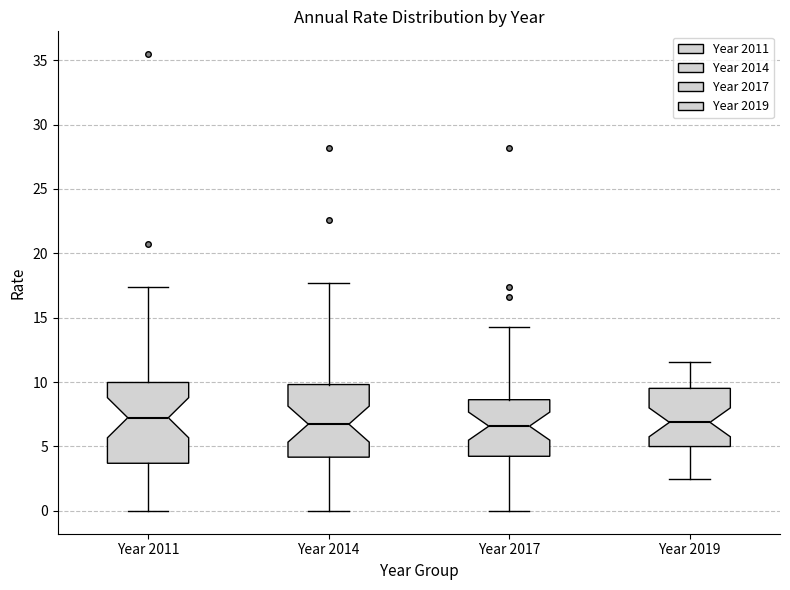

Reading left to right, read every box against the y-axis: the position of its median line, the range the box covers, and the ends of its whiskers. The values are not printed on the chart, so give them approximately, as read against the axis.

Year 2011: median 7.0, box 3.5 to 10.0, whiskers 0.0 to 17.5
Year 2014: median 6.5, box 4.0 to 10.0, whiskers 0.0 to 17.5
Year 2017: median 6.5, box 4.0 to 8.5, whiskers 0.0 to 14.5
Year 2019: median 7.0, box 5.0 to 9.5, whiskers 2.5 to 11.5